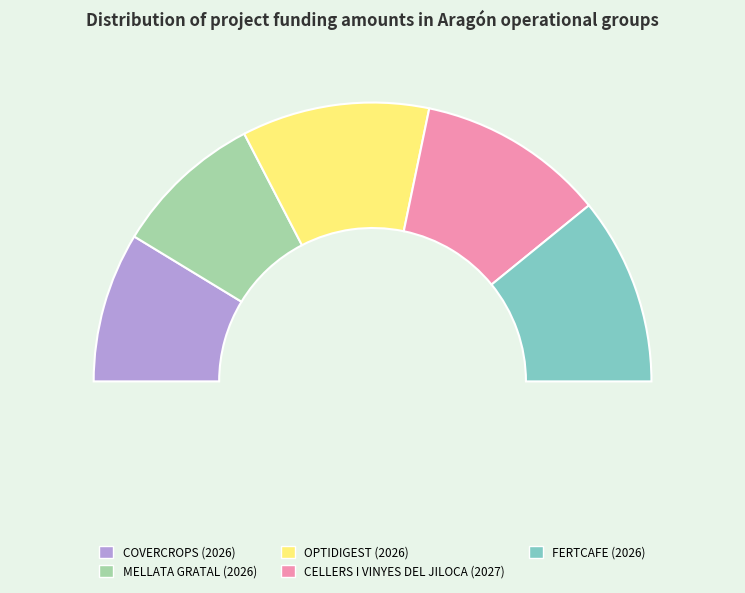

What is the smallest slice in the pie chart?

COVERCROPS (2026)